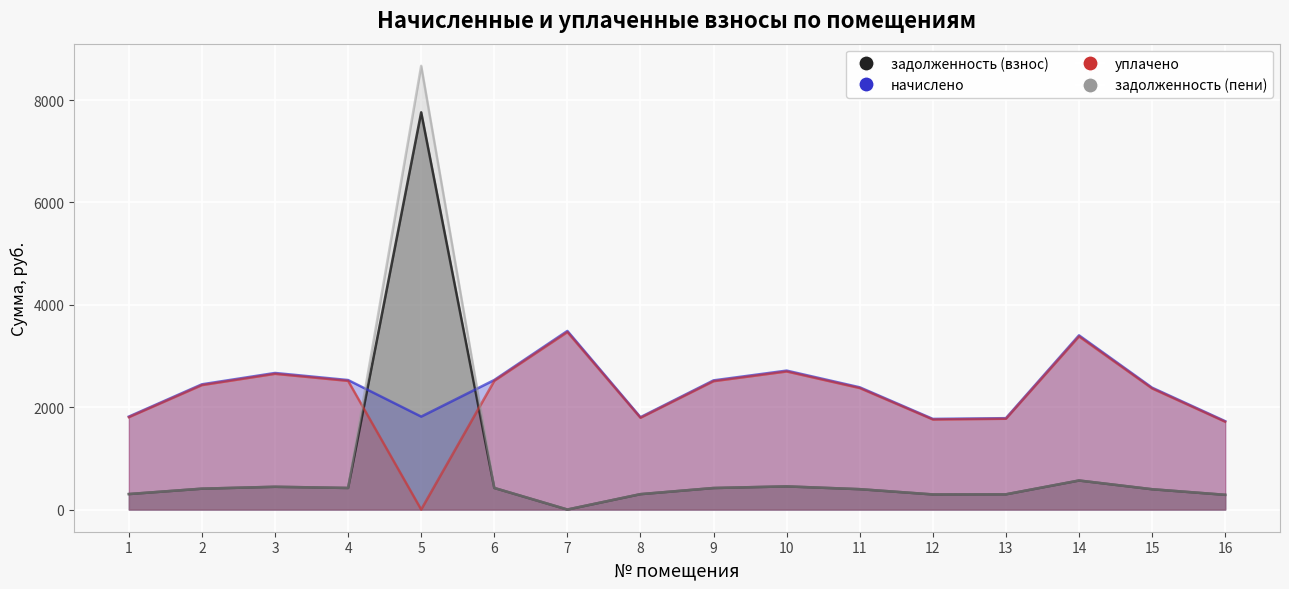

What are all the series names shown in the legend?

задолженность (взнос), начислено, уплачено, задолженность (пени)